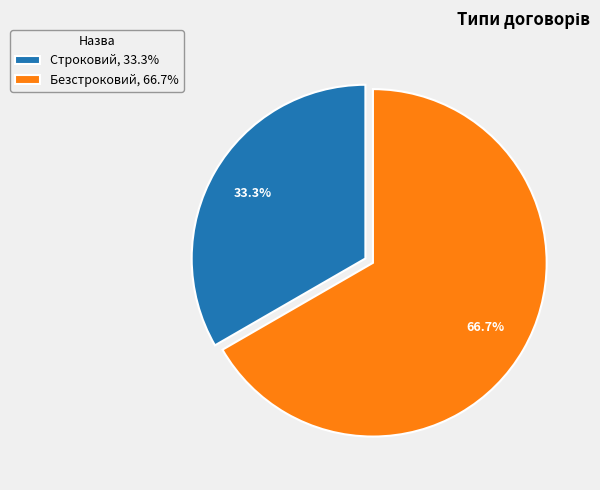

Count the number of slices in the pie.

2